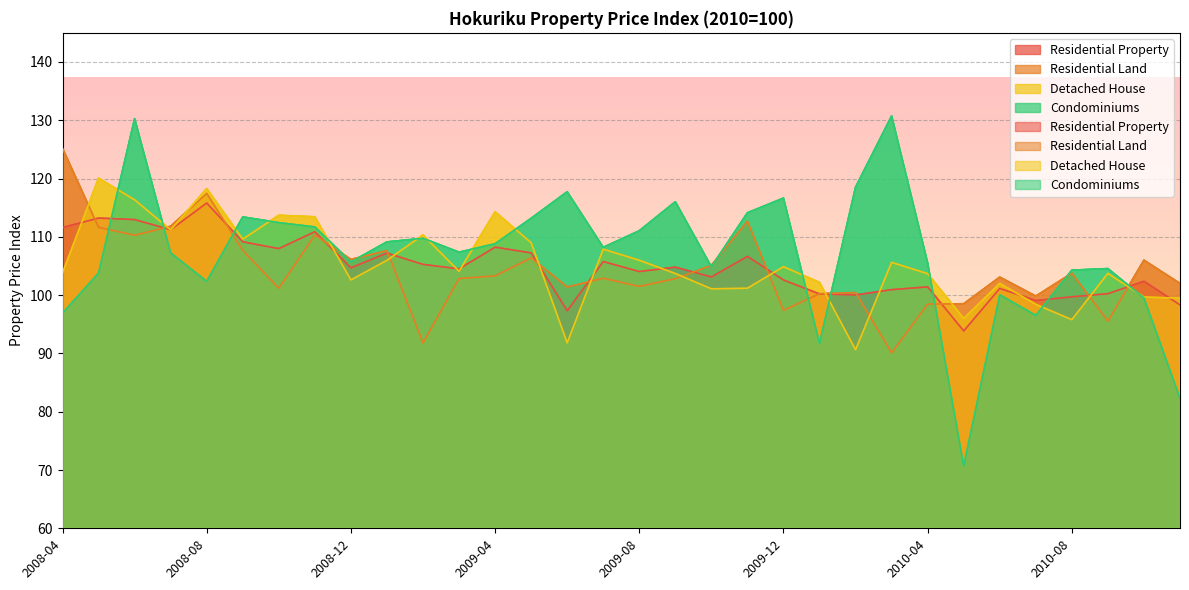

Reading left to right, transcribe all the data shown in this chart.

Residential Property: 111.6	113.2	113.0	111.2	115.8	109.1	108.0	110.9	104.7	107.2	105.3	104.5	108.2	107.2	97.3	105.8	104.1	104.8	103.1	106.6	102.6	100.2	100.0	100.9	101.4	93.9	101.2	99.1	99.7	100.3	102.4	98.3
Residential Land: 125.2	111.6	110.3	111.8	117.4	107.7	101.2	110.3	106.1	107.6	91.8	102.8	103.3	106.4	101.4	102.9	101.5	102.8	105.1	112.7	97.4	100.2	100.4	90.1	98.5	98.5	103.1	99.8	103.8	95.5	106.0	102.0
Detached House: 103.8	120.1	116.4	111.2	118.3	109.6	113.7	113.4	102.6	106.0	110.3	104.1	114.3	109.0	91.8	107.9	106.0	103.7	101.1	101.2	104.9	102.2	90.6	105.6	103.7	96.0	102.0	98.4	95.8	103.7	99.7	99.5
Condominiums: 96.9	103.8	130.3	107.2	102.4	113.4	112.4	111.7	105.7	109.1	109.8	107.4	108.8	113.2	117.7	108.2	111.0	116.0	104.9	114.1	116.6	91.7	118.5	130.7	105.5	70.7	100.1	96.5	104.3	104.6	99.5	82.3